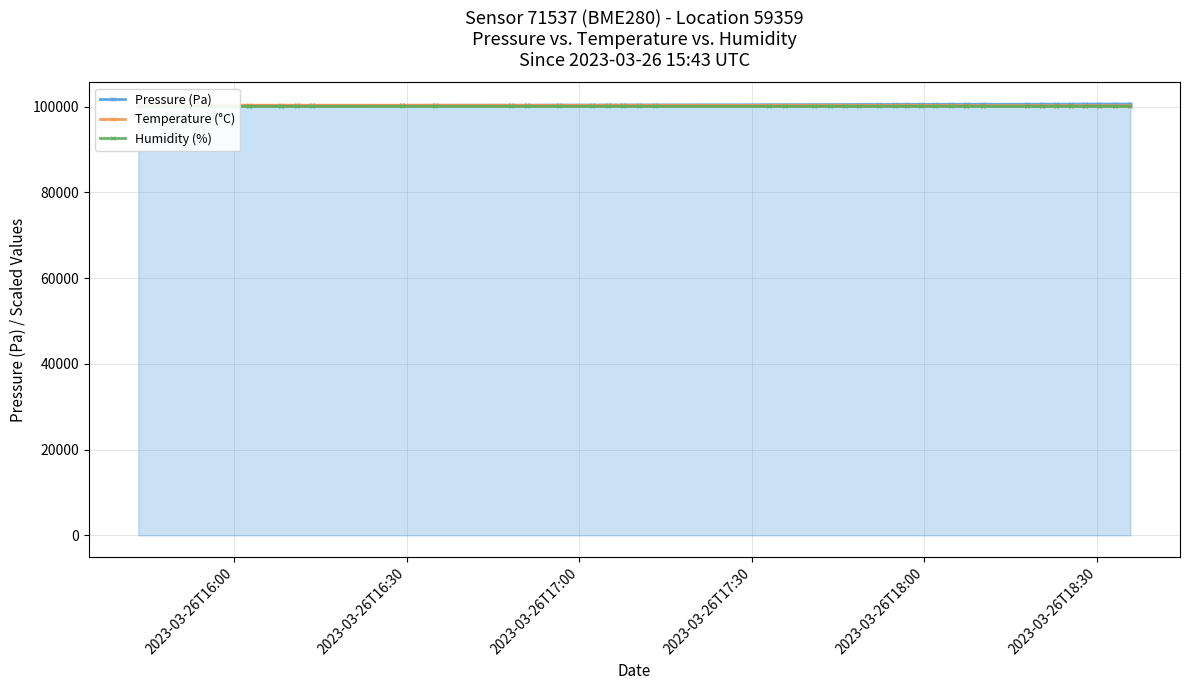

Rank the series by their average value, from lowest to highest.

Humidity (%), Temperature (°C), Pressure (Pa)